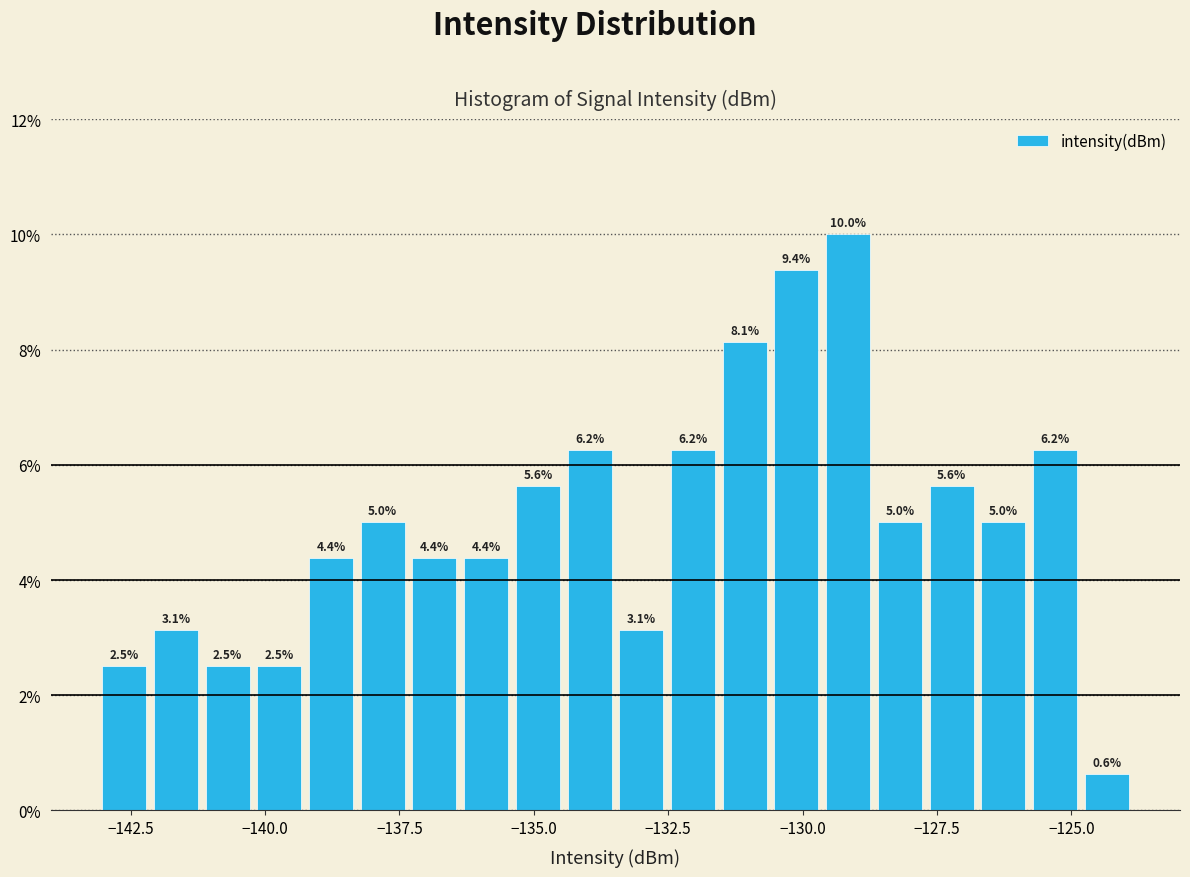

Around what value on the x-axis is the tallest bar? Give the approximate position of its centre, as read against the axis.

-129.0